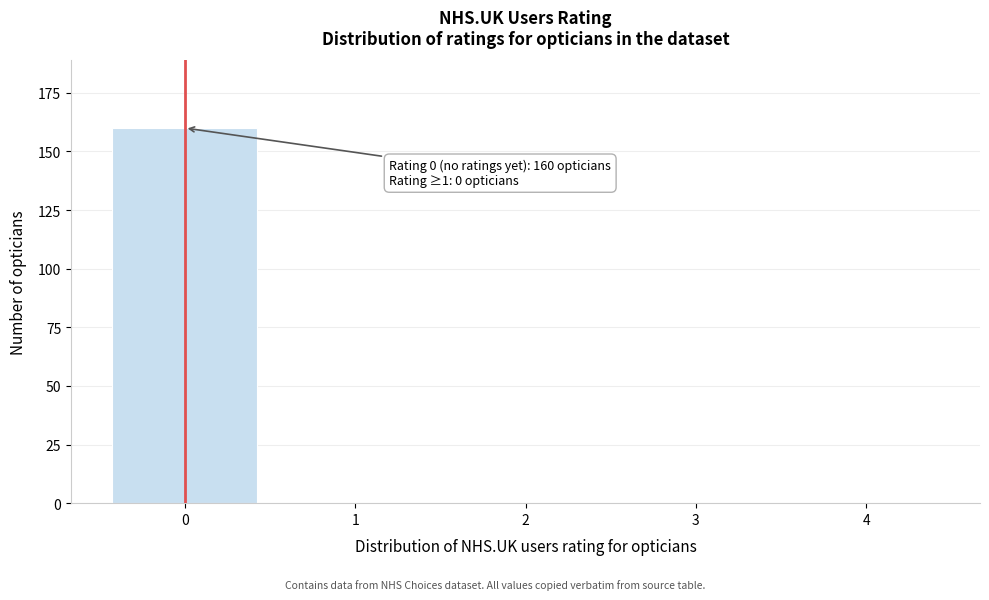

Reading left to right, what are all the values shown in this chart?

0=160	1=0	2=0	3=0	4=0